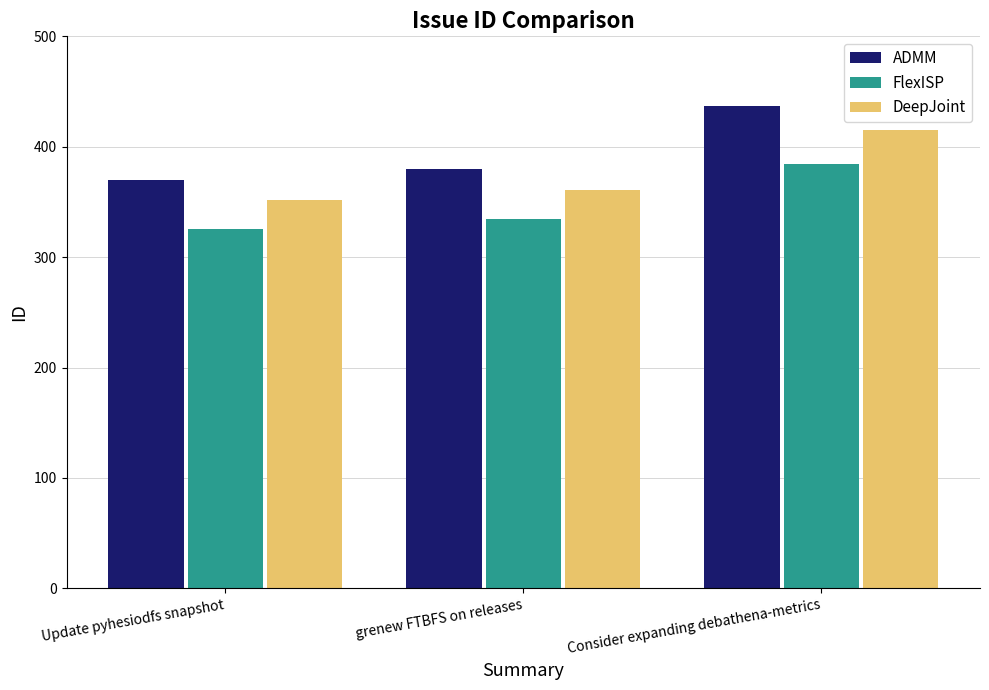

How many bars are there in each group?

3